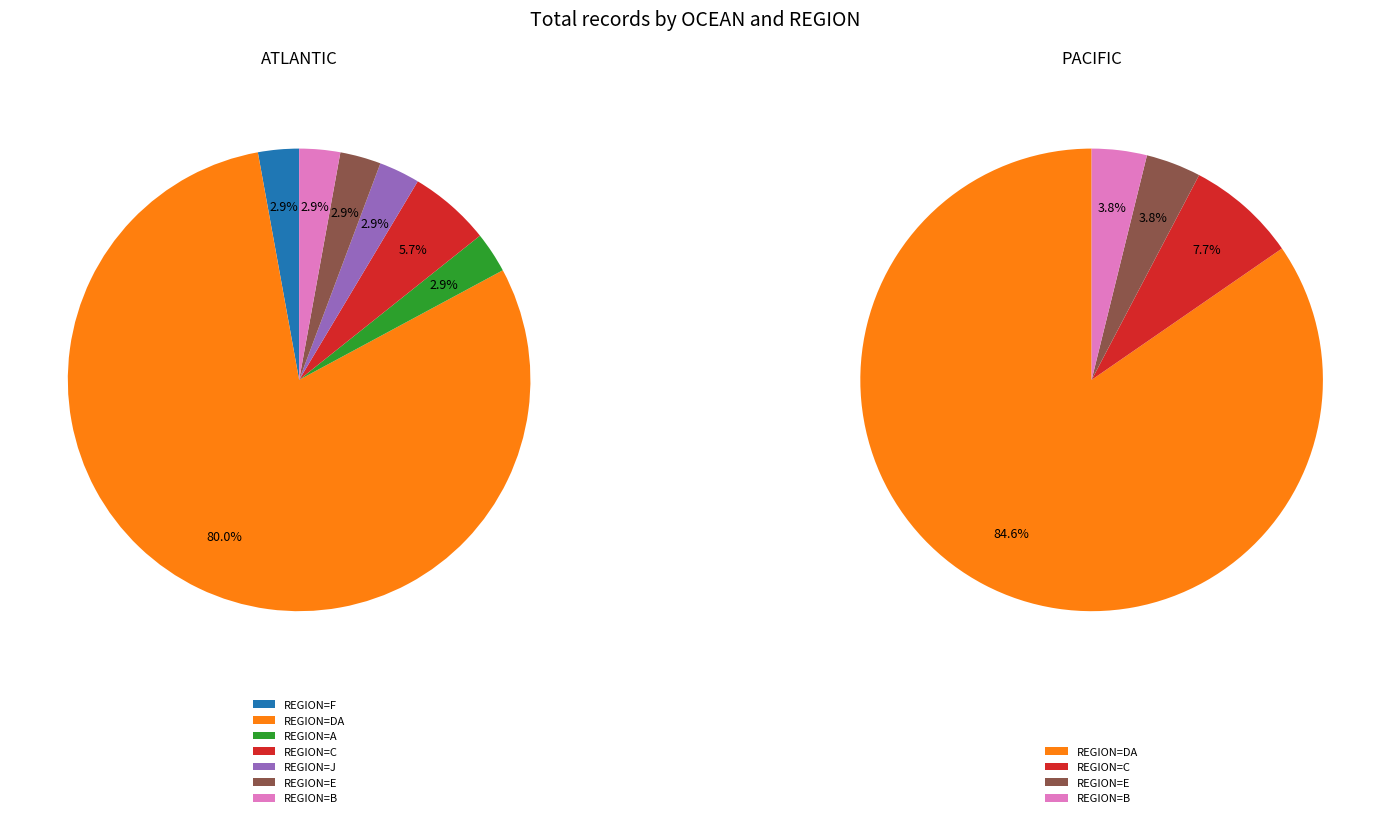

How many slices are in this pie chart?

7